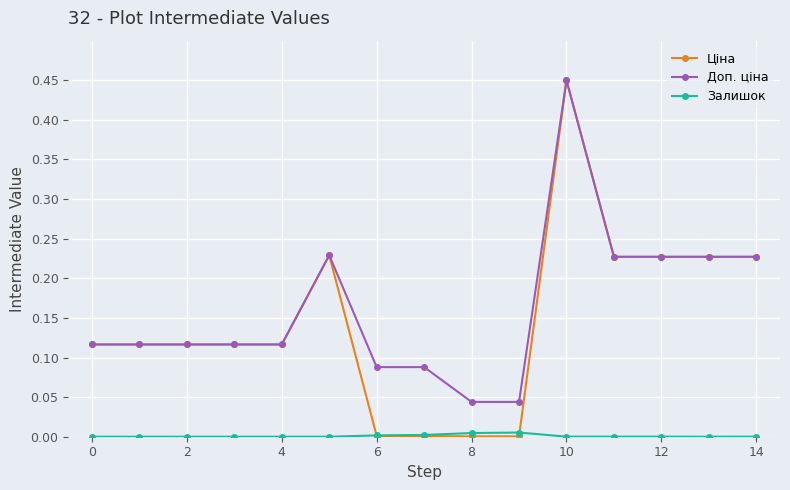

True or false: Залишок and Доп. ціна intersect in this chart.

False